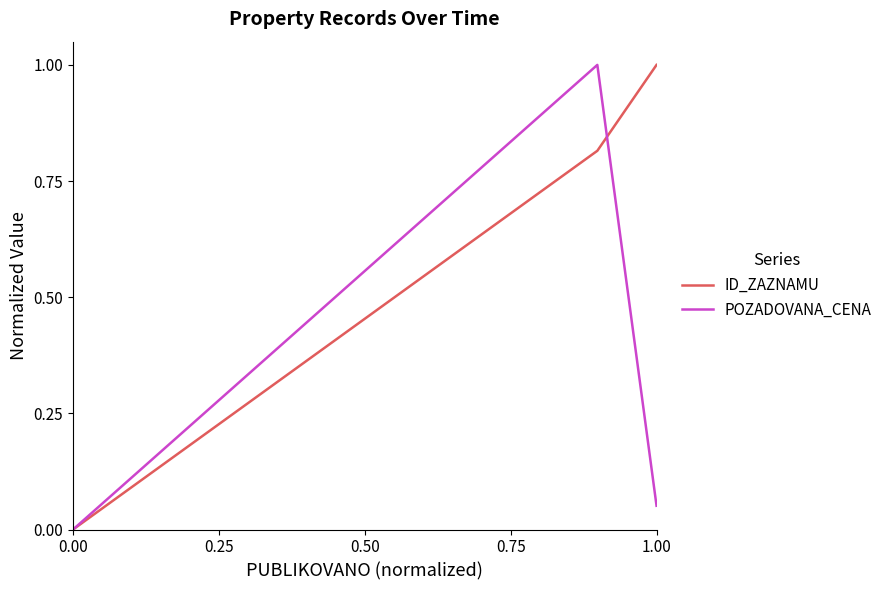

Rank the series by their average value, from highest to lowest.

ID_ZAZNAMU, POZADOVANA_CENA